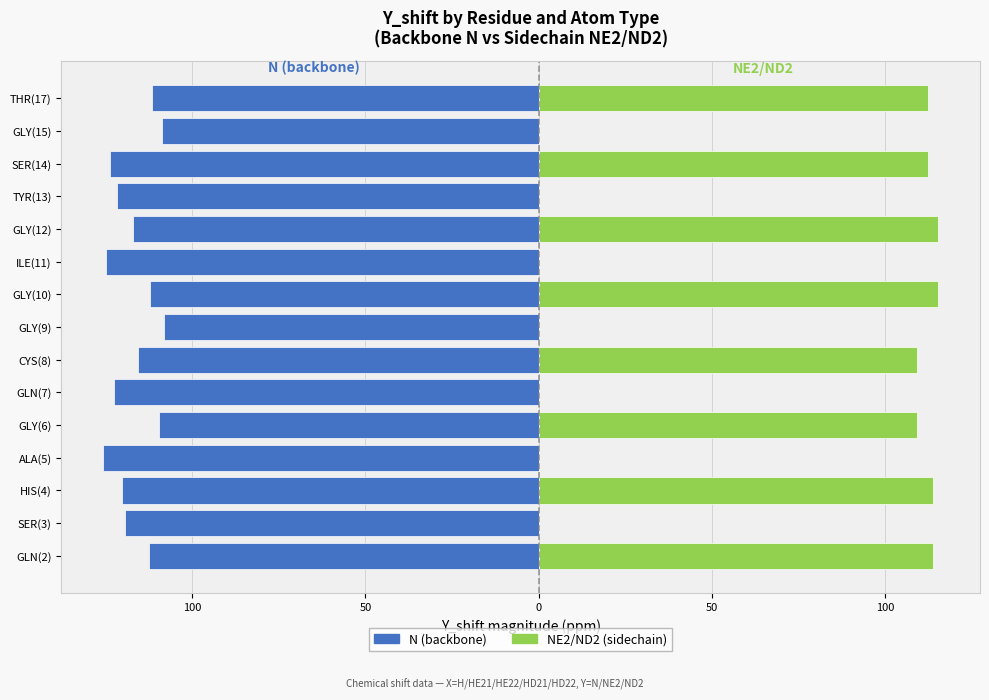

What is the sum of all NE2/ND2 (sidechain) values?

902.2